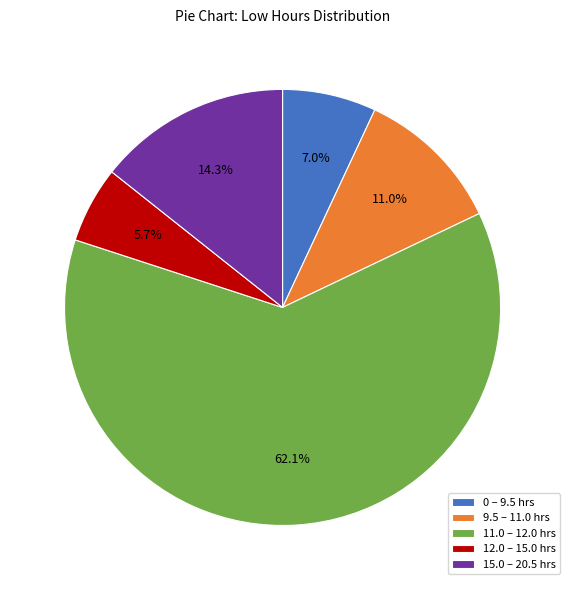

Which has a higher value, 12.0 – 15.0 hrs or 9.5 – 11.0 hrs?

9.5 – 11.0 hrs